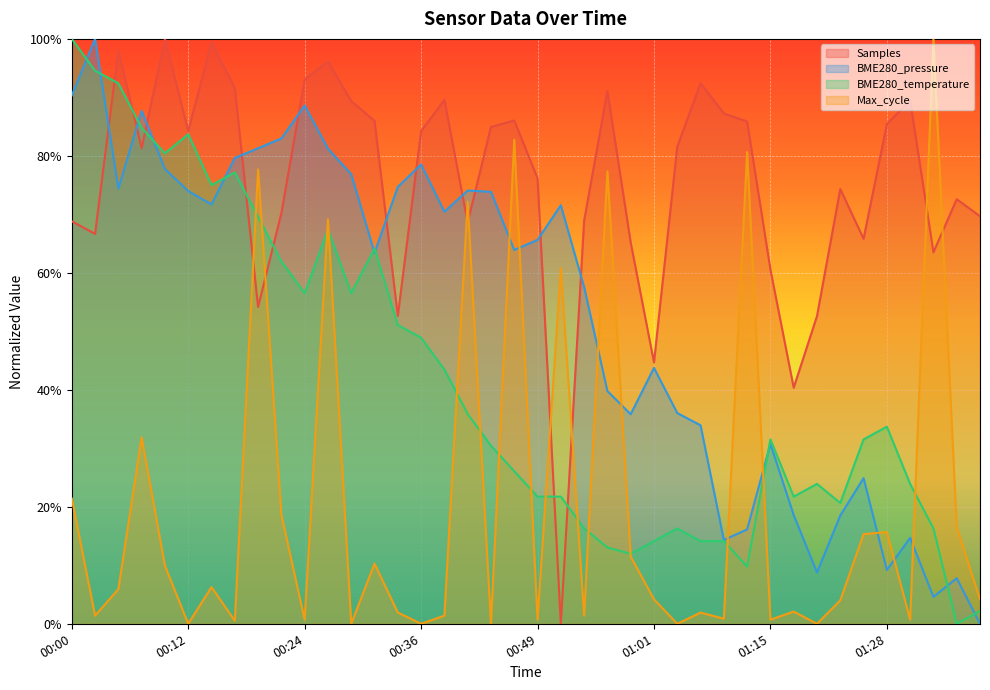

What is the total value across all series at 00:36?

2.1